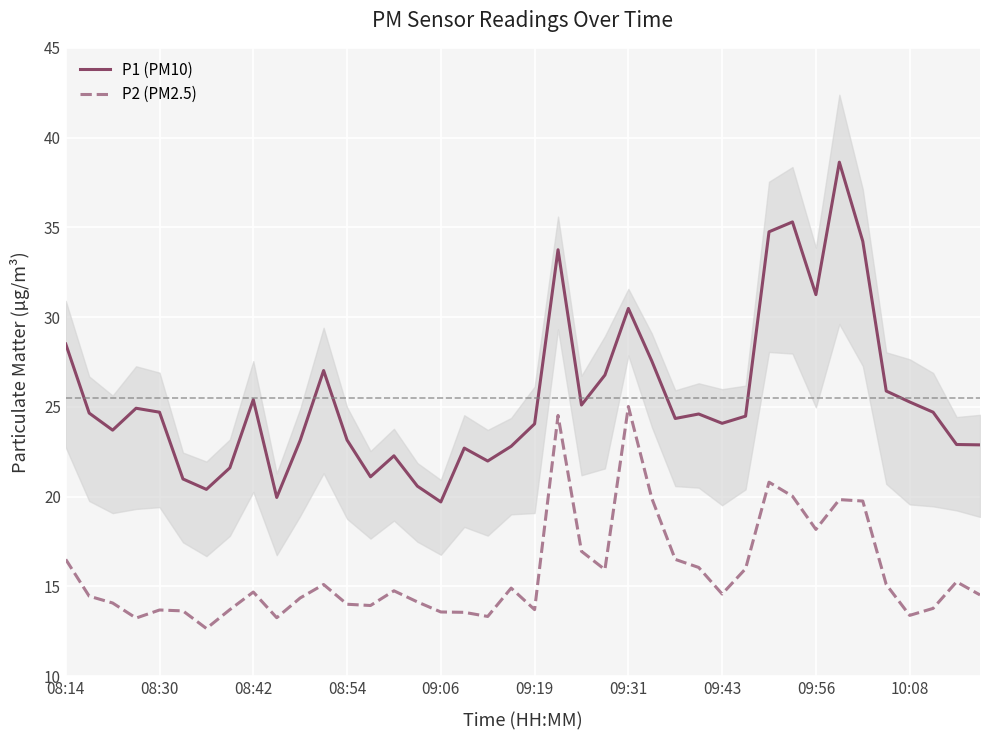

True or false: P1 (PM10) and P2 (PM2.5) cross at least once.

False